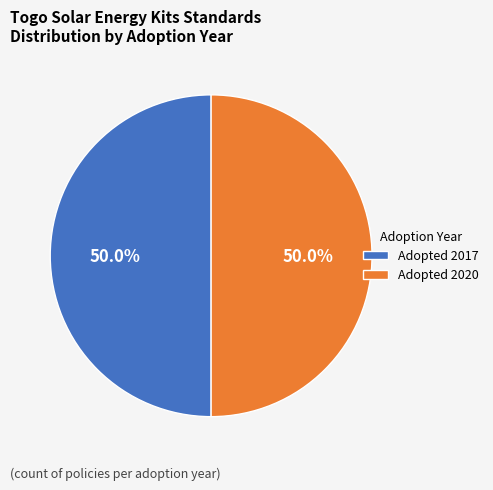

To the nearest percent, what is the combined percentage of Adopted 2020 and Adopted 2017?

100%